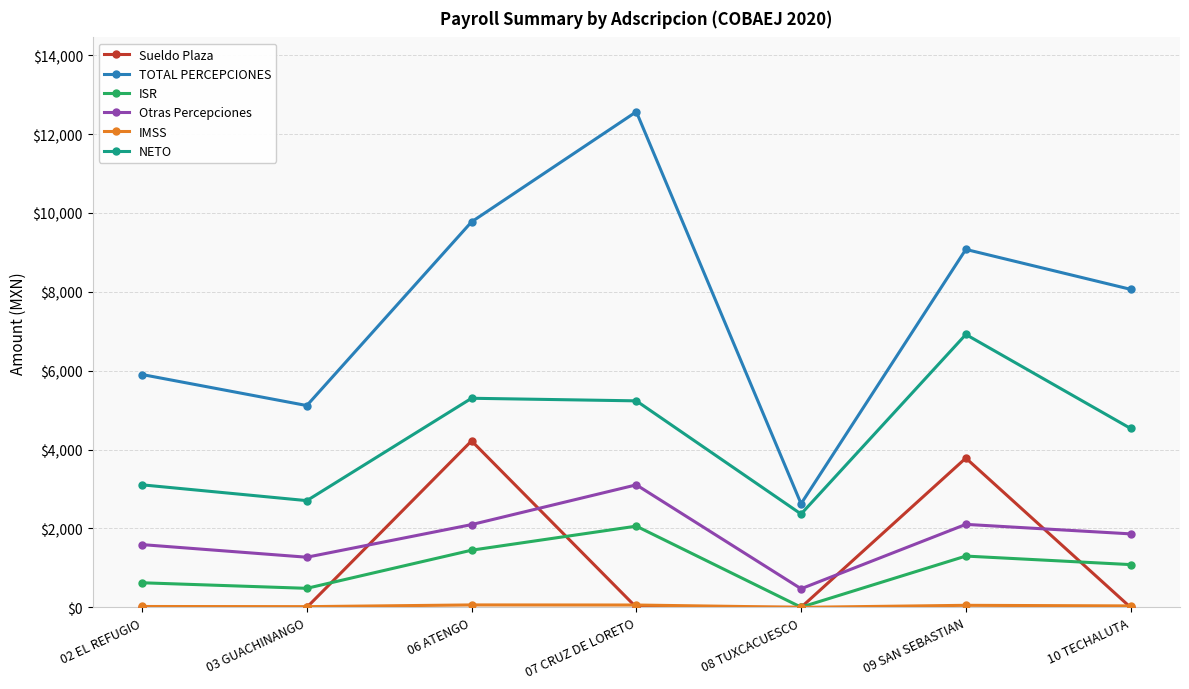

Which category has the lowest value in the TOTAL PERCEPCIONES series?

08 TUXCACUESCO